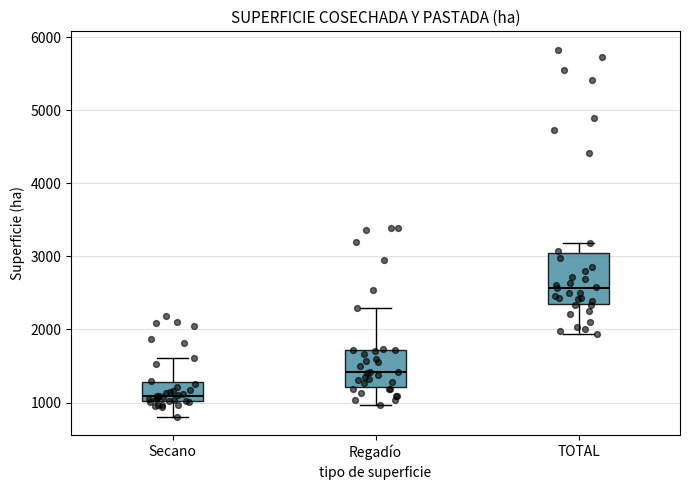

Reading left to right, transcribe this box plot: for each box, give where its median line is, the range the box spans, and where its two whiskers end, as read against the y-axis. The values are not printed on the chart, so give them approximately, as read against the axis.

Secano: median 1100, box 1000 to 1300, whiskers 800 to 1600
Regadío: median 1400, box 1200 to 1700, whiskers 1000 to 2300
TOTAL: median 2600, box 2400 to 3000, whiskers 1900 to 3200